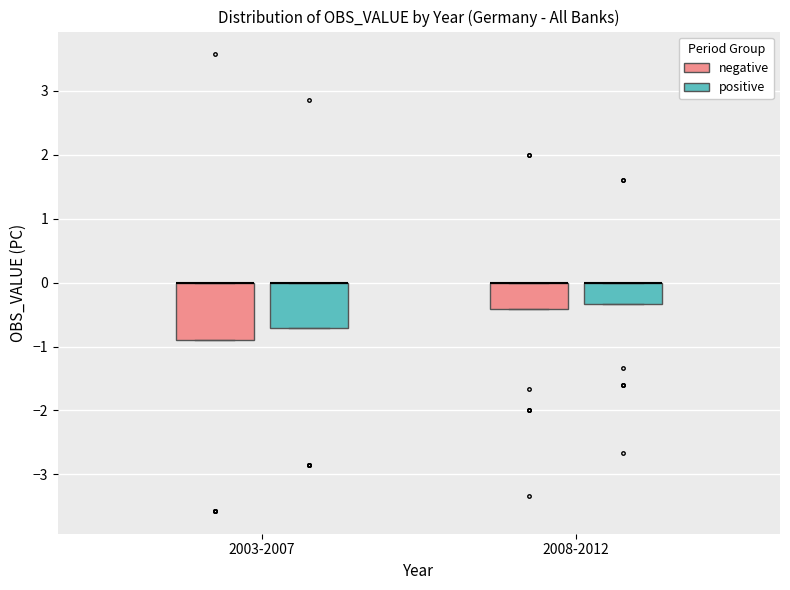

Where is the lower edge of the box for 2003-2007 (negative) on the y-axis? The values are not printed on the chart, so give them approximately, as read against the axis.

-0.9